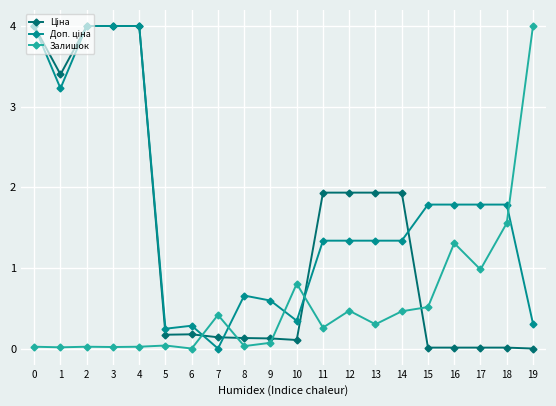

True or false: Залишок has more than 1 points higher than both neighbors.

True